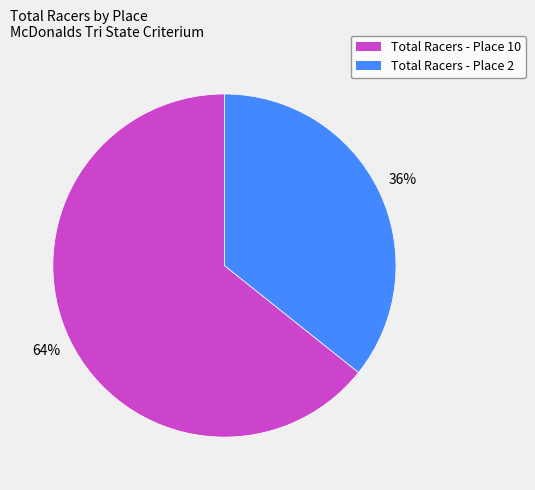

To the nearest percent, what is the average slice percentage?

50%